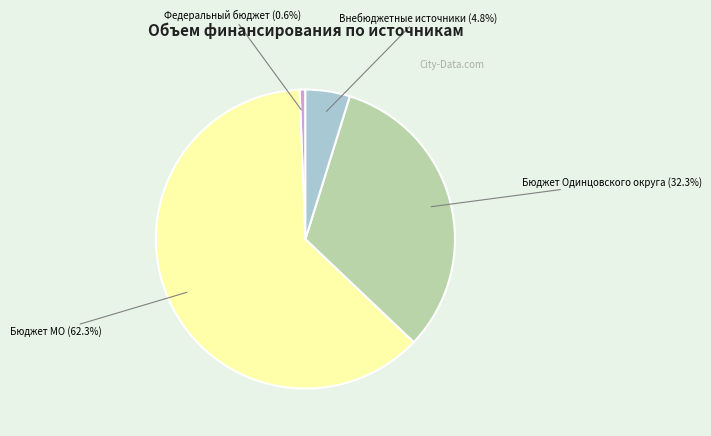

How many slices are in this pie chart?

4